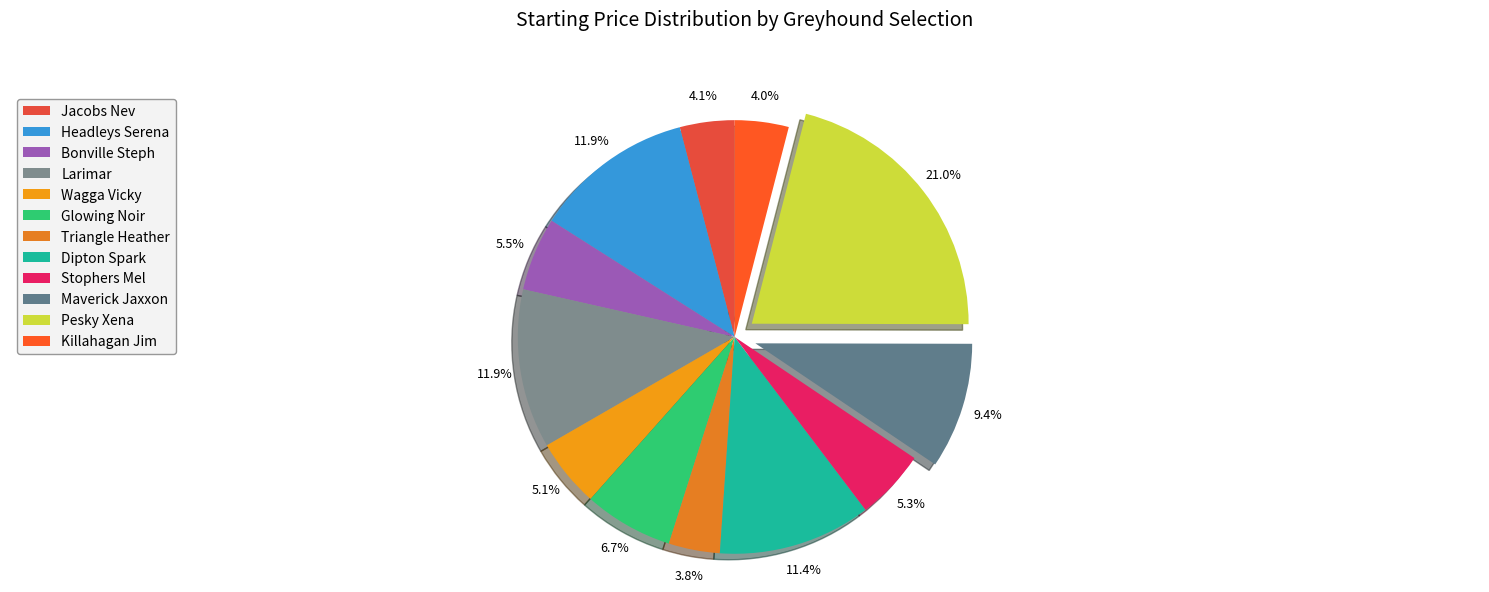

Rank the categories by value from lowest to highest.

Triangle Heather, Killahagan Jim, Jacobs Nev, Wagga Vicky, Stophers Mel, Bonville Steph, Glowing Noir, Maverick Jaxxon, Dipton Spark, Larimar, Headleys Serena, Pesky Xena